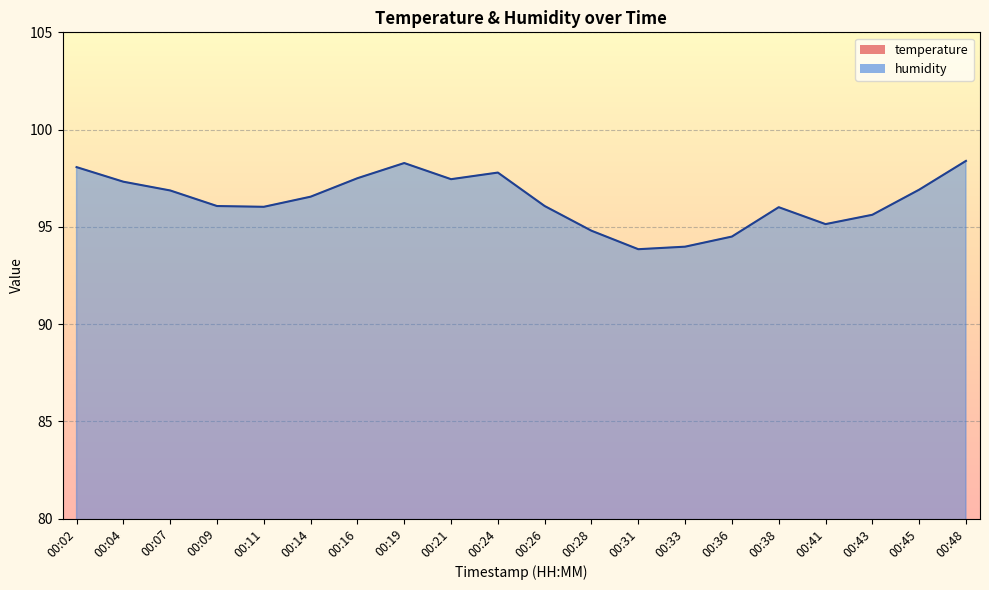

Reading left to right, what are all the values shown in this chart?

temperature: 00:02=14.1	00:04=14.3	00:07=14.5	00:09=14.5	00:11=14.6	00:14=14.5	00:16=14.3	00:19=14.2	00:21=14.5	00:24=14.3	00:26=14.7	00:28=14.9	00:31=15.1	00:33=15.0	00:36=15.0	00:38=14.7	00:41=14.9	00:43=14.8	00:45=14.6	00:48=14.3
humidity: 00:02=98.1	00:04=97.3	00:07=96.9	00:09=96.1	00:11=96.0	00:14=96.5	00:16=97.5	00:19=98.3	00:21=97.5	00:24=97.8	00:26=96.1	00:28=94.8	00:31=93.8	00:33=94.0	00:36=94.5	00:38=96.0	00:41=95.1	00:43=95.6	00:45=96.9	00:48=98.4